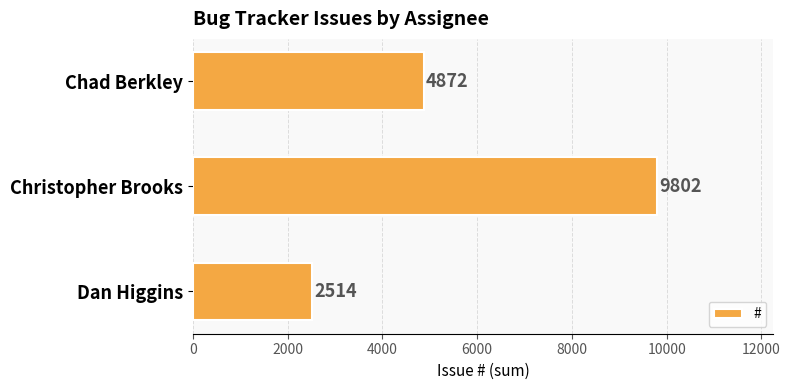

Is it true that the value at Chad Berkley is 7573?

False